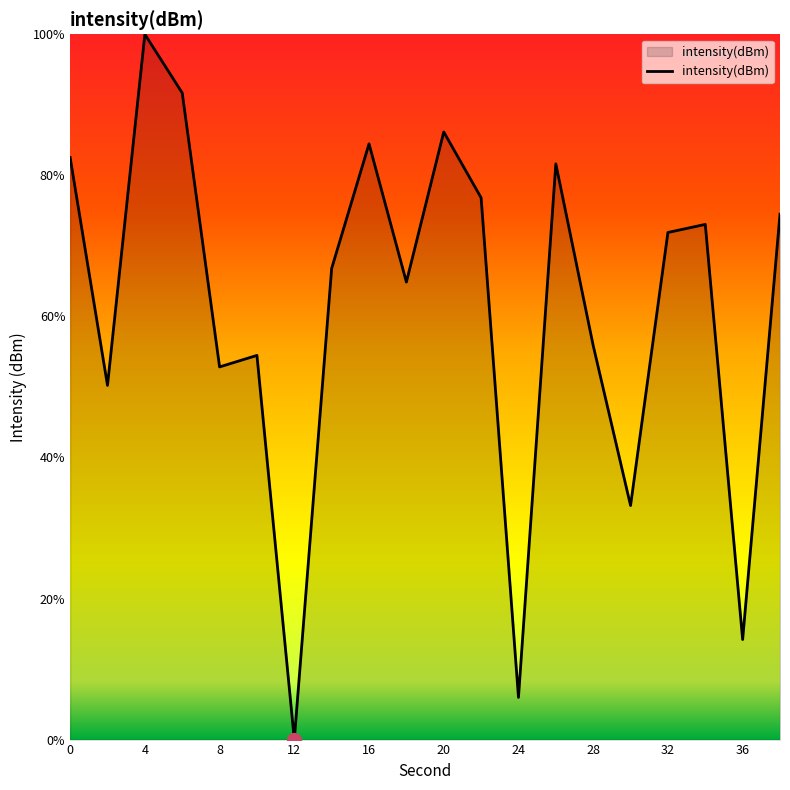

What is the difference between the maximum and minimum values?

100.0